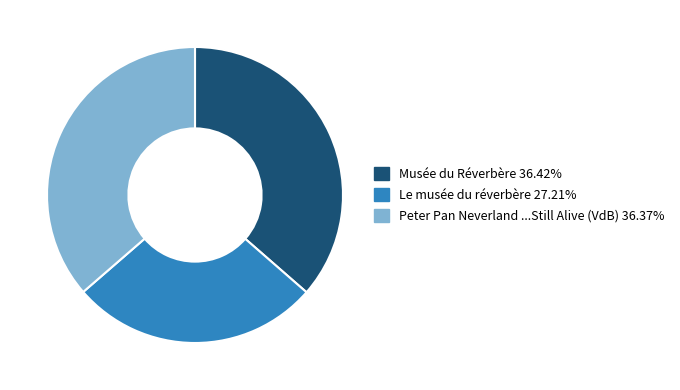

Is there a majority slice in this chart?

No